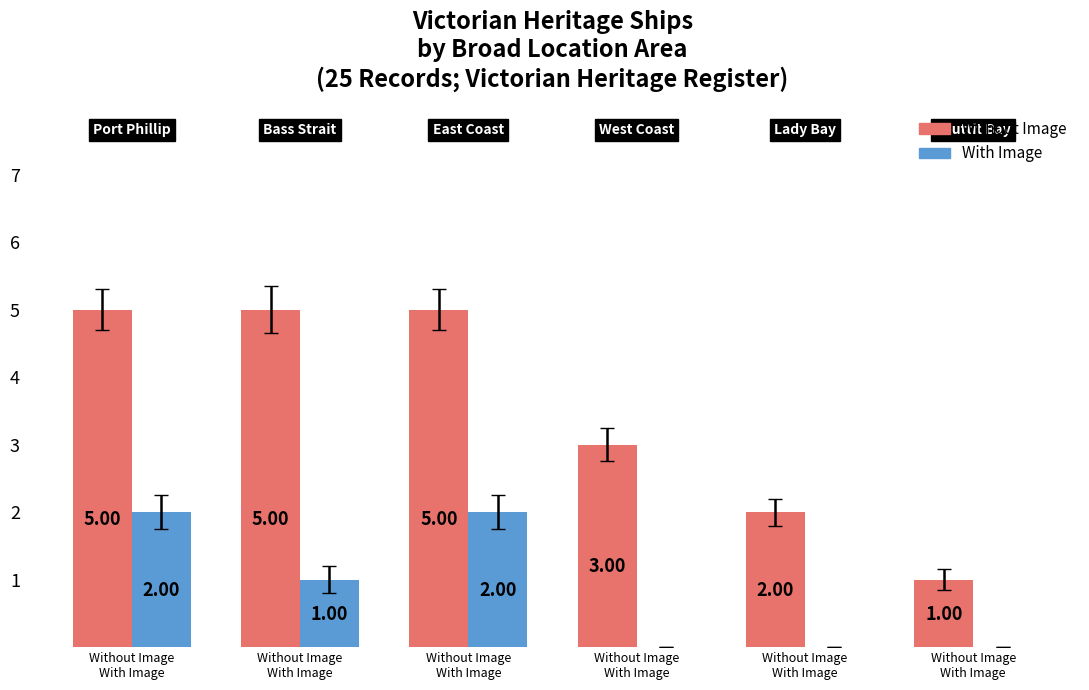

How many data points does each series have?

6